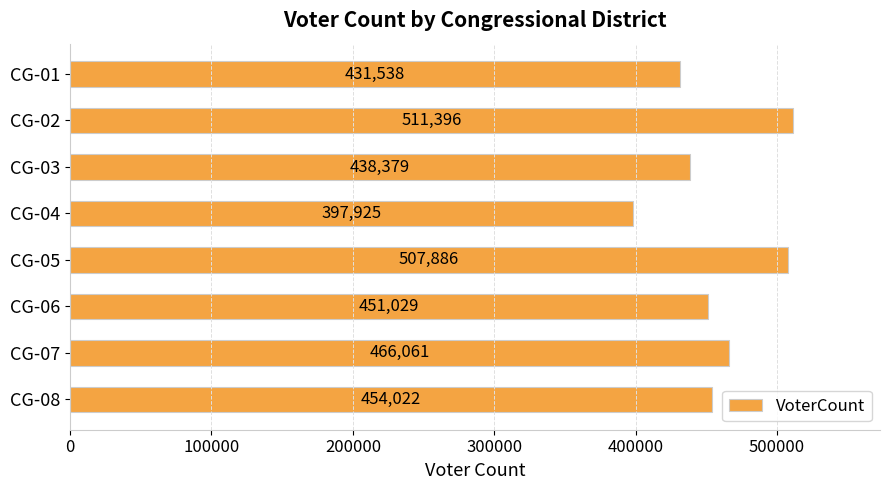

List the labels in order of value, smallest first.

CG-04, CG-01, CG-03, CG-06, CG-08, CG-07, CG-05, CG-02